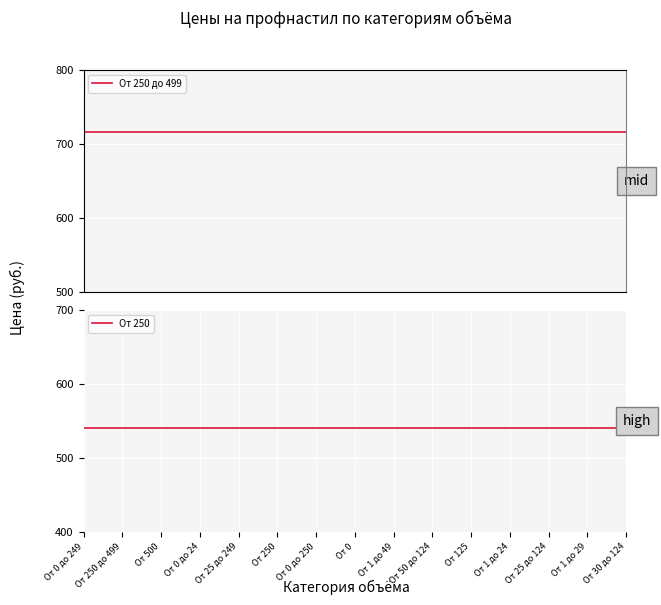

What value does the От 250 series have at От 25 до 249?

540